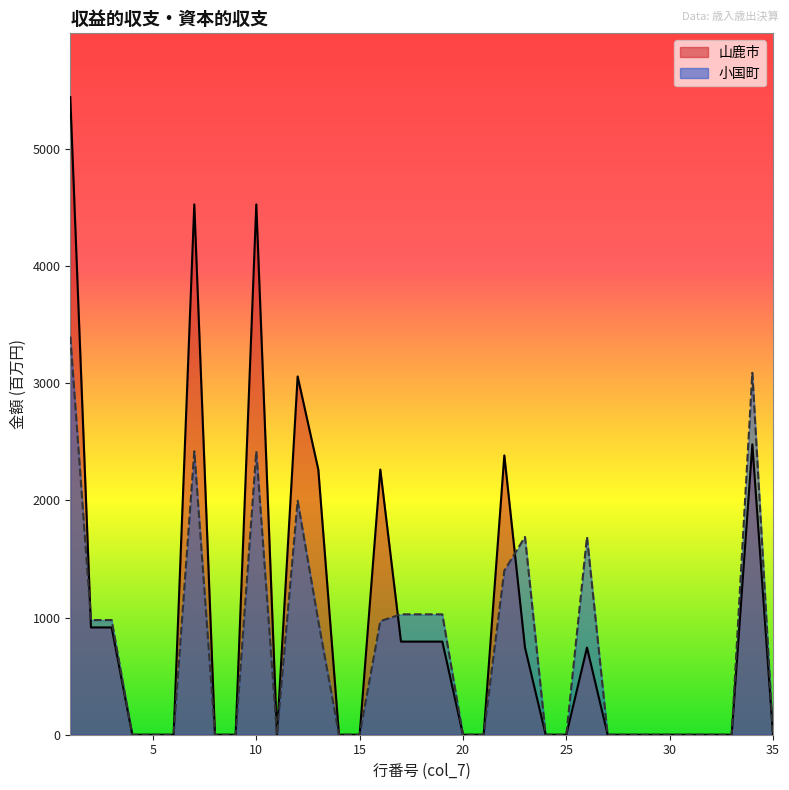

How many lines are shown in the chart?

2